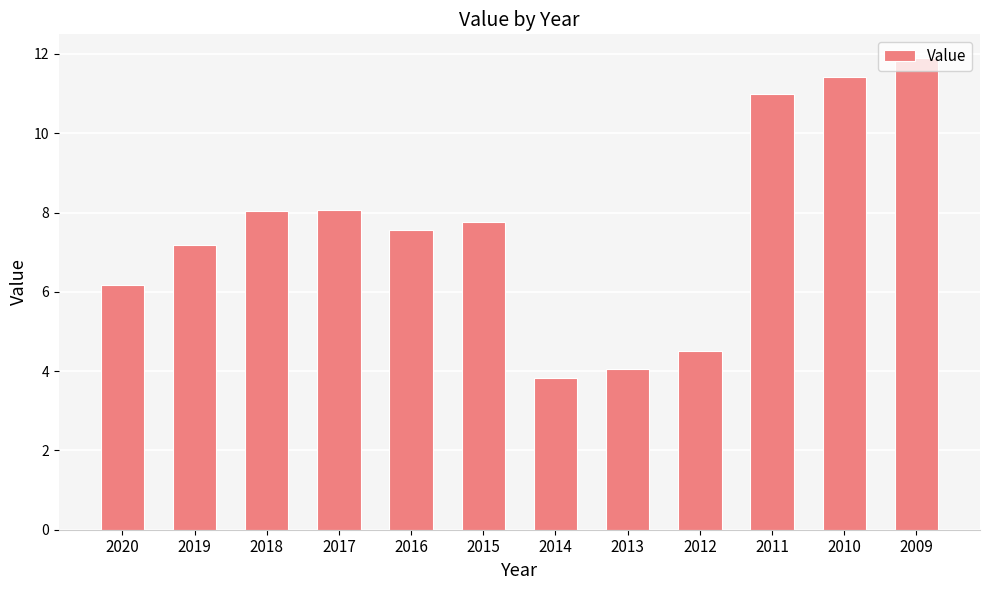

What is the difference between the second highest and minimum values?

7.6